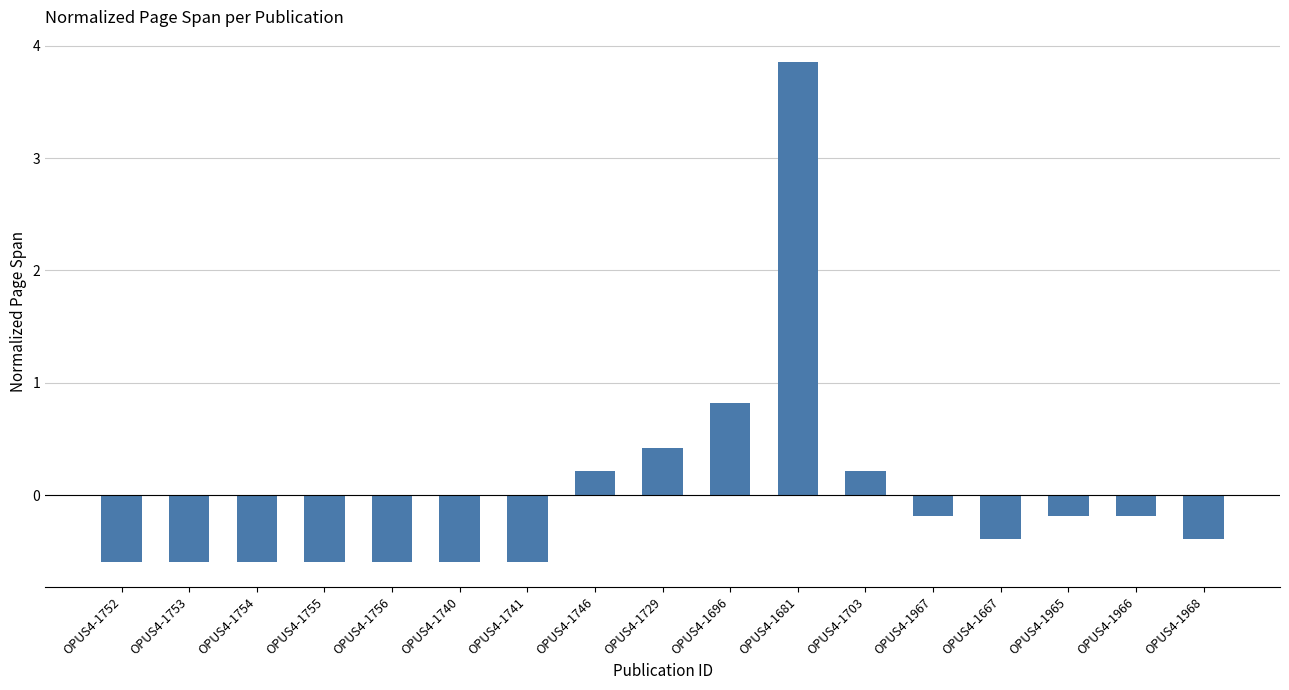

How many series are shown in this chart?

1